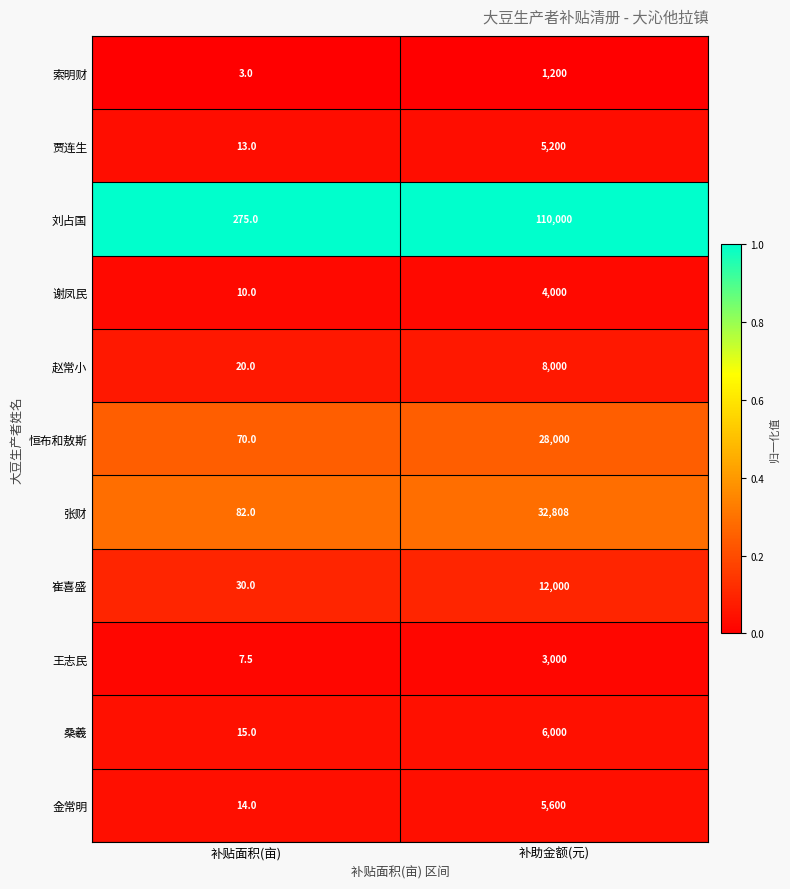

Which series has the largest total across all categories?

刘占国